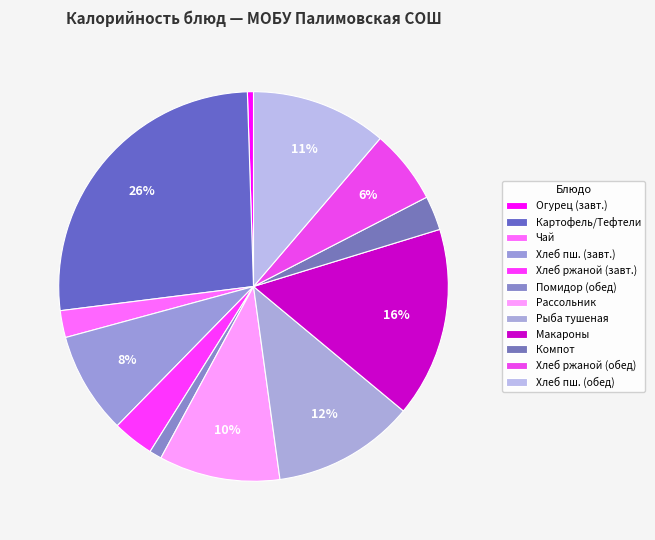

Count the number of slices in the pie.

12